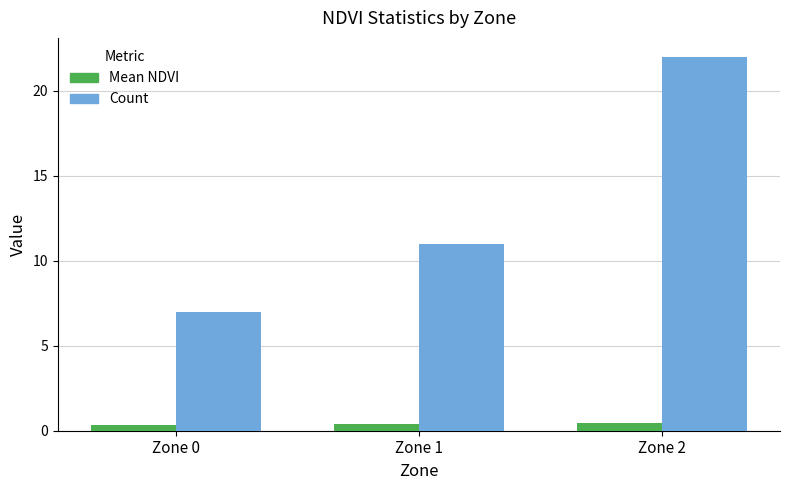

Reading right to left, what are all the values shown in this chart?

Mean NDVI: 0.4	0.4	0.4
Count: 22.0	11.0	7.0